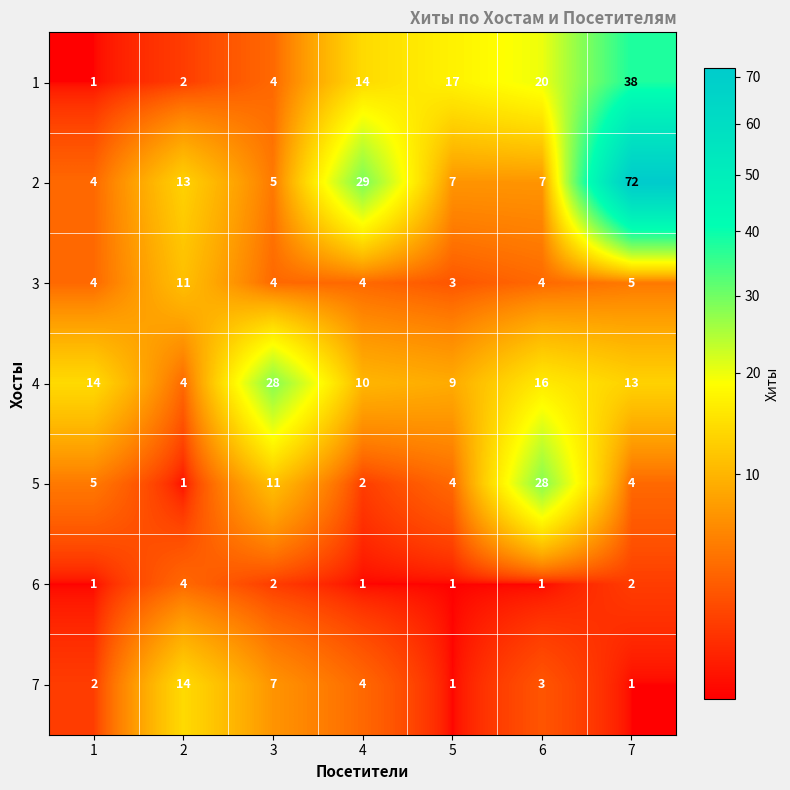

The value of 6 at 2 is 4. True or false?

True